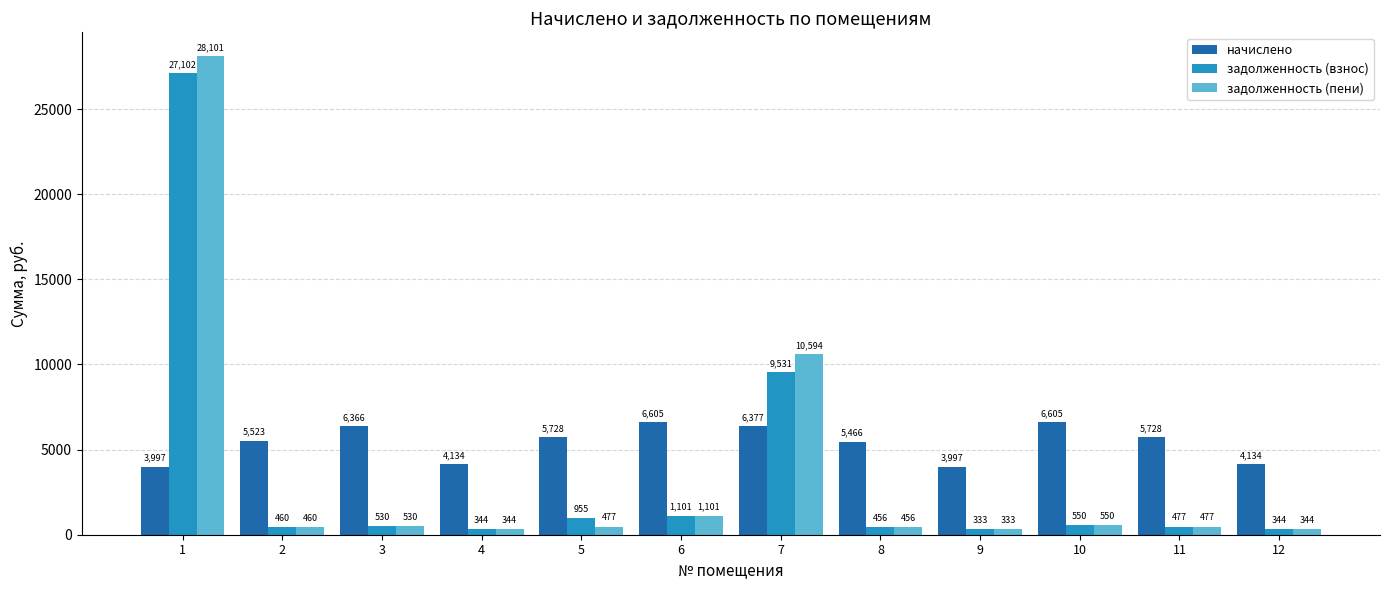

Which series has the widest spread of values?

задолженность (пени)